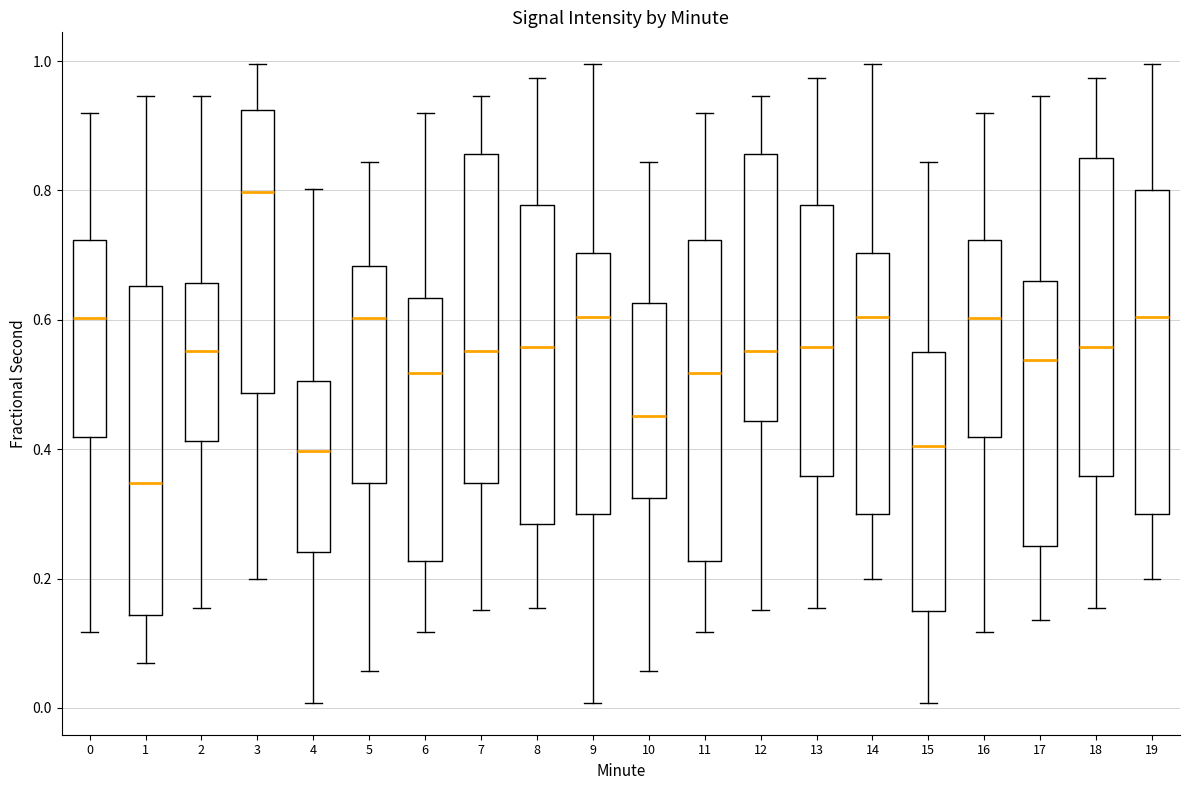

Where does the median line of the box at x = 16 sit on the y-axis? The values are not printed on the chart, so give them approximately, as read against the axis.

0.60